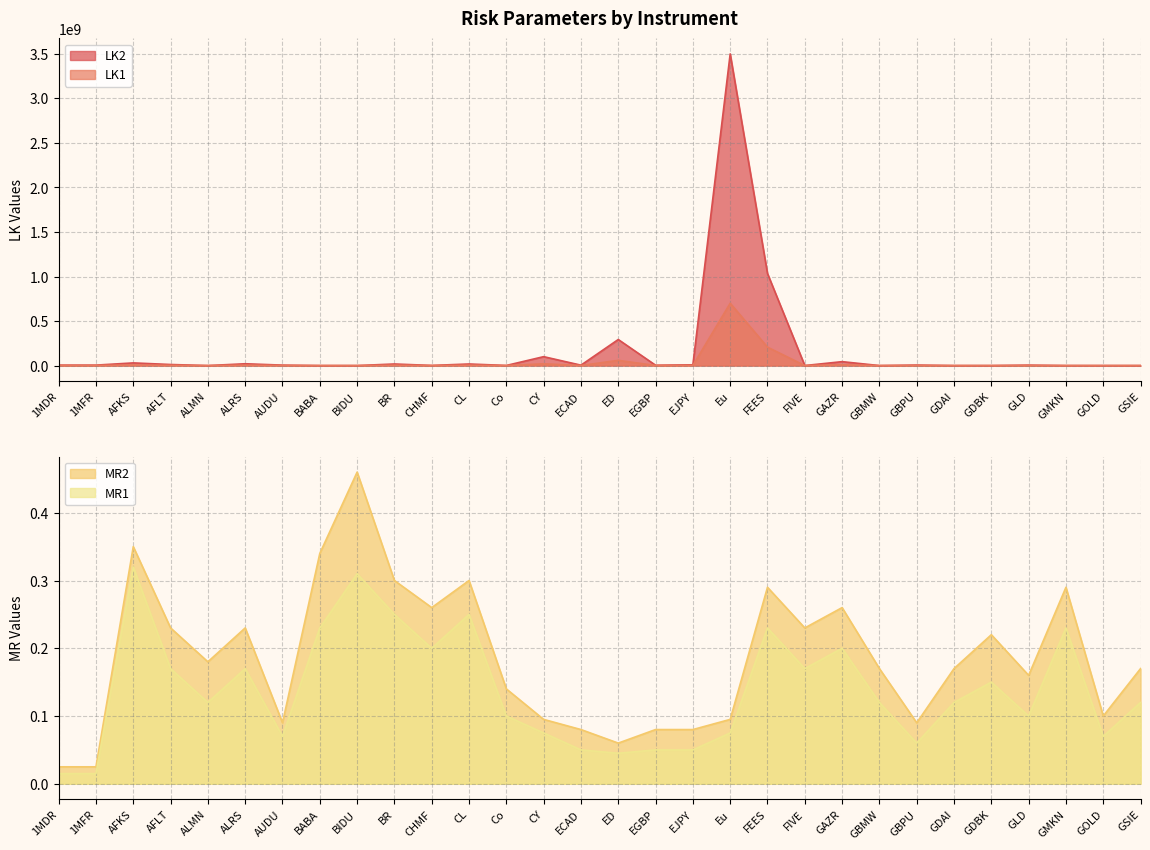

Is it true that MR1 equals 0.2 at GSIE?

False